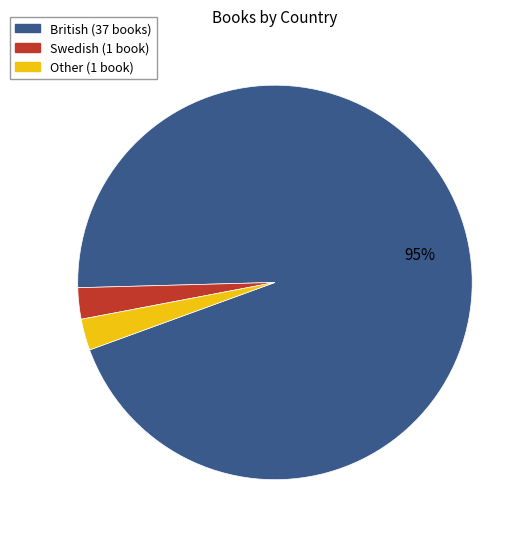

Which has a higher value, British or Swedish?

British